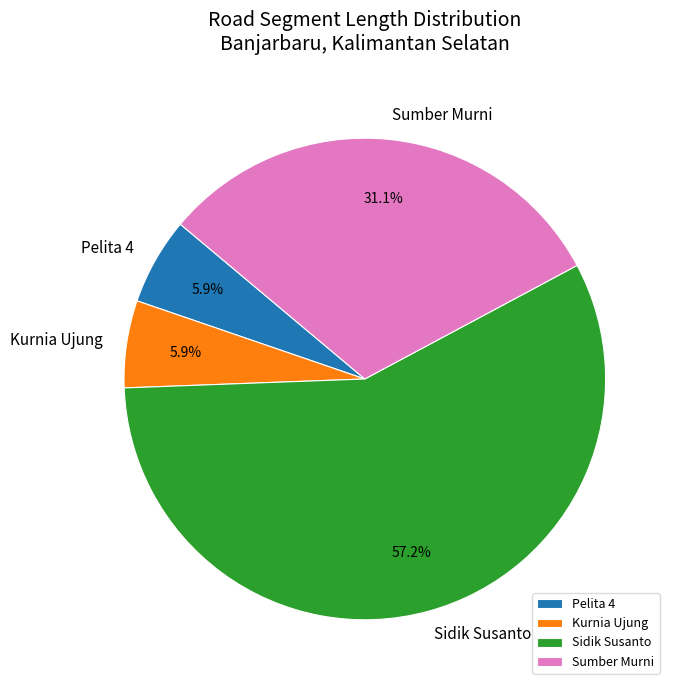

What is the largest slice in the pie chart?

Sidik Susanto